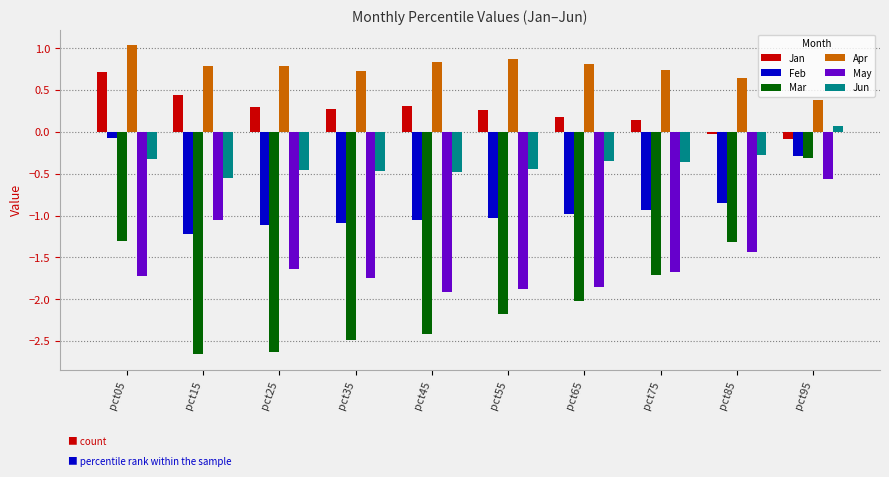

Which series has the widest spread of values?

Mar